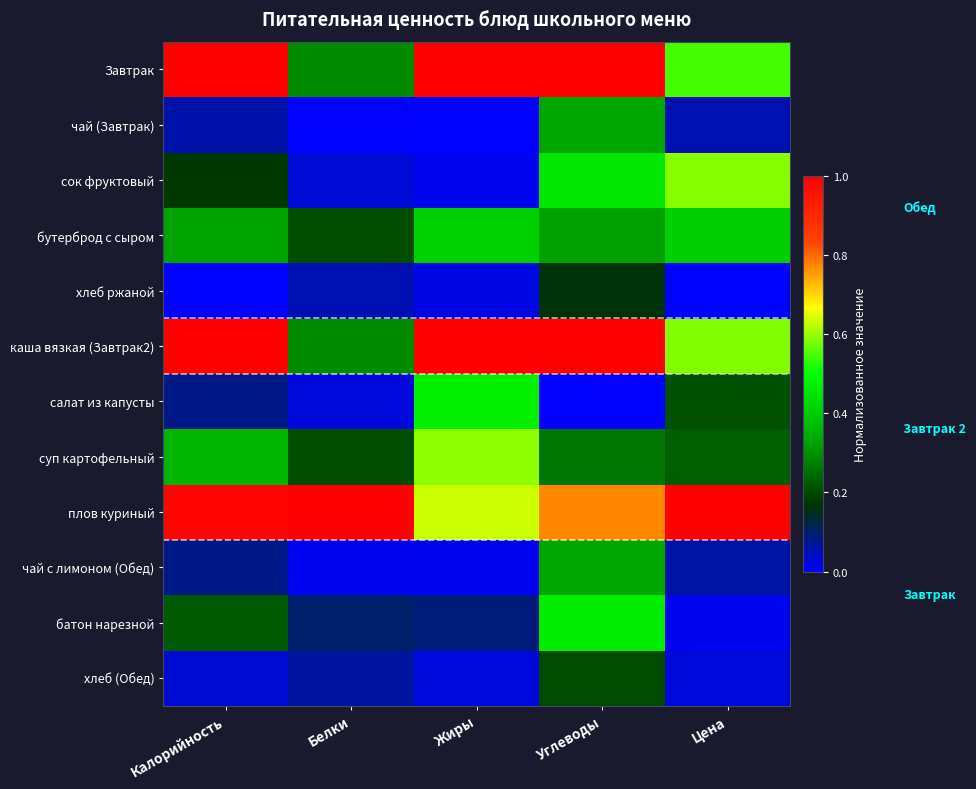

Reading left to right, what are all the values shown in this chart?

Завтрак: Калорийность=1.0	Белки=0.3	Жиры=1.0	Углеводы=1.0	Цена=0.5
чай (Завтрак): Калорийность=0.1	Белки=0.0	Жиры=0.0	Углеводы=0.3	Цена=0.1
сок фруктовый: Калорийность=0.2	Белки=0.0	Жиры=0.0	Углеводы=0.5	Цена=0.6
бутерброд с сыром: Калорийность=0.3	Белки=0.2	Жиры=0.4	Углеводы=0.3	Цена=0.4
хлеб ржаной: Калорийность=0.0	Белки=0.1	Жиры=0.0	Углеводы=0.2	Цена=0.0
каша вязкая (Завтрак2): Калорийность=1.0	Белки=0.3	Жиры=1.0	Углеводы=1.0	Цена=0.6
салат из капусты: Калорийность=0.1	Белки=0.0	Жиры=0.5	Углеводы=0.0	Цена=0.2
суп картофельный: Калорийность=0.4	Белки=0.2	Жиры=0.6	Углеводы=0.3	Цена=0.2
плов куриный: Калорийность=1.0	Белки=1.0	Жиры=0.6	Углеводы=0.8	Цена=1.0
чай с лимоном (Обед): Калорийность=0.1	Белки=0.0	Жиры=0.0	Углеводы=0.3	Цена=0.1
батон нарезной: Калорийность=0.2	Белки=0.1	Жиры=0.1	Углеводы=0.5	Цена=0.0
хлеб (Обед): Калорийность=0.0	Белки=0.1	Жиры=0.0	Углеводы=0.2	Цена=0.0